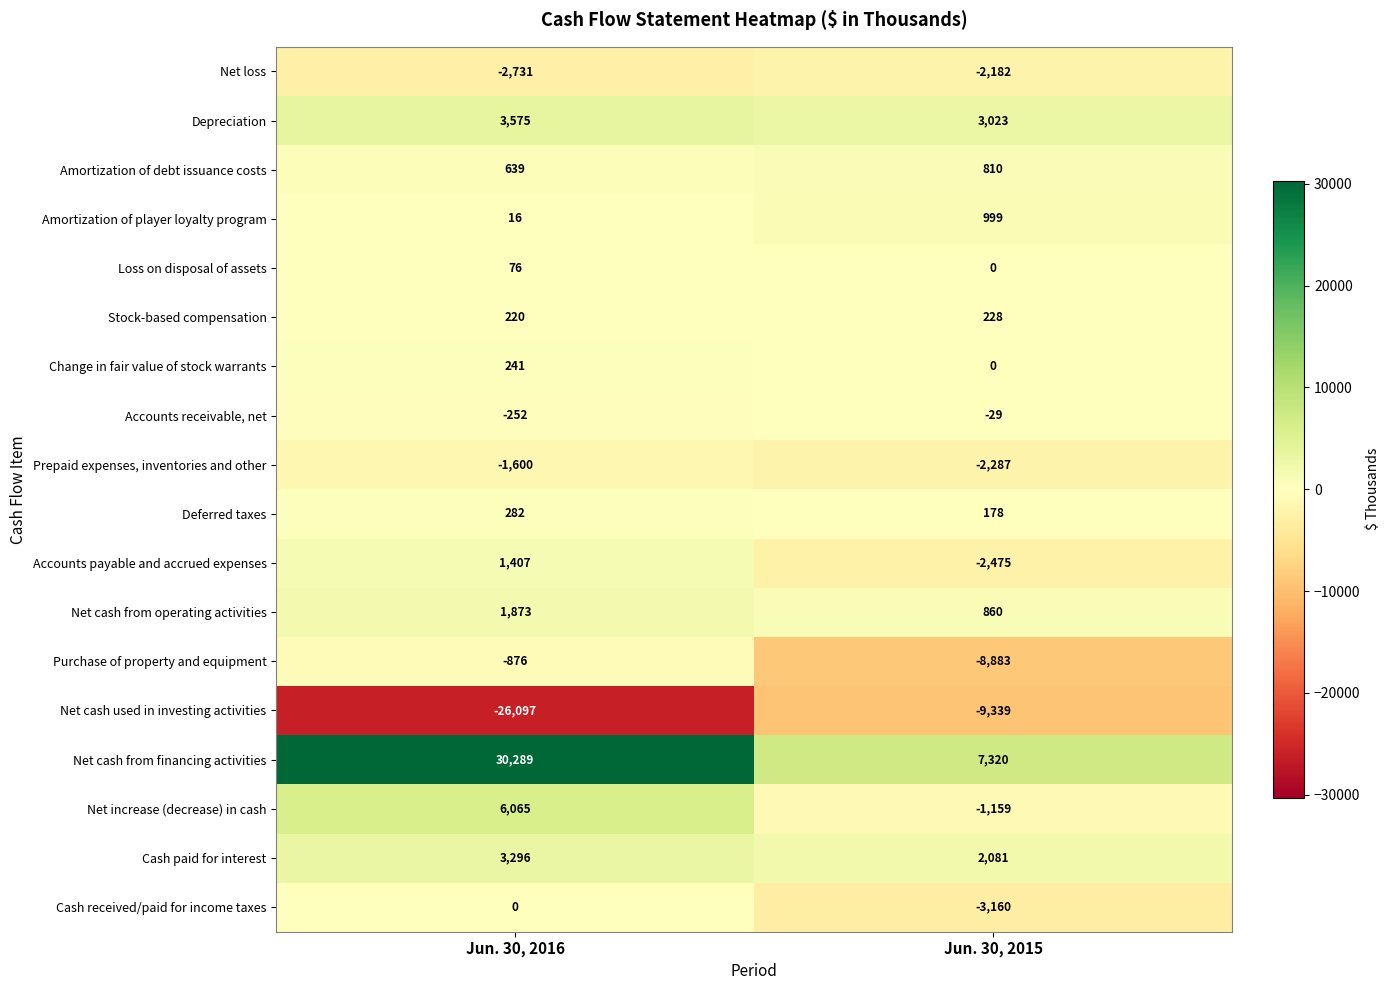

True or false: Amortization of player loyalty program has a value of 999 at Jun. 30, 2015.

True